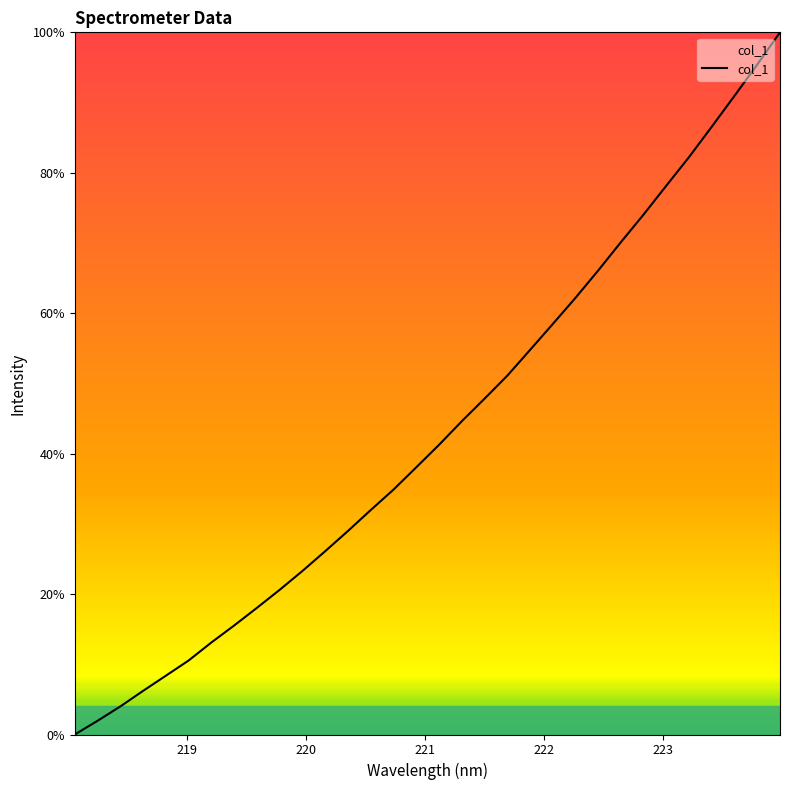

Count the number of data series in this chart.

1